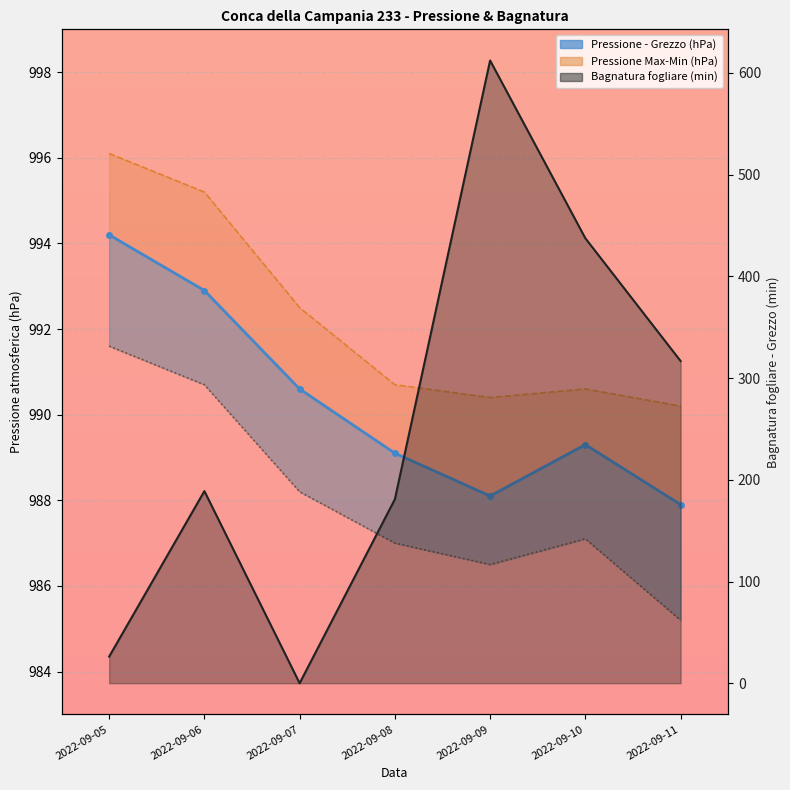

Reading right to left, what are all the values shown in this chart?

Bagnatura fogliare - Grezzo: 316.8	437.5	612.3	180.9	0.0	188.9	26.2
Pressione atmosferica - Grezzo (hPa): 987.9	989.3	988.1	989.1	990.6	992.9	994.2
Pressione atmosferica - Max (hPa): 990.2	990.6	990.4	990.7	992.5	995.2	996.1
Pressione atmosferica - Min (hPa): 985.2	987.1	986.5	987.0	988.2	990.7	991.6